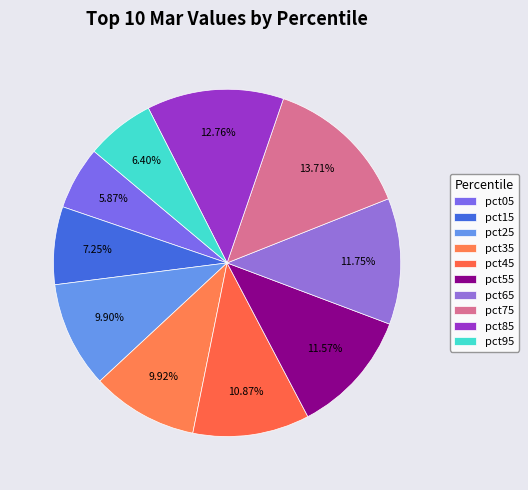

How many segments does this pie chart have?

10